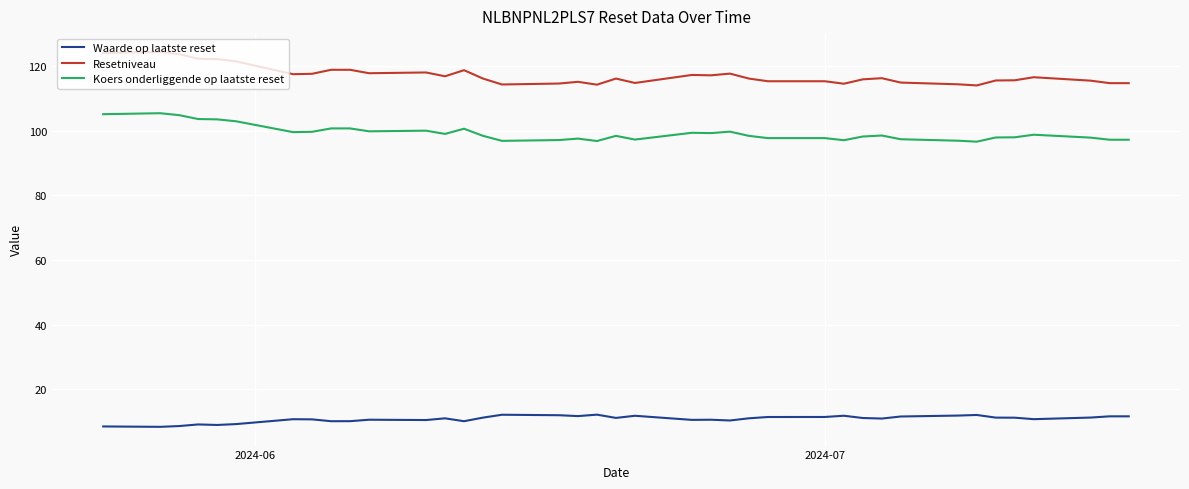

What is the lowest value of the Resetniveau series?

114.0